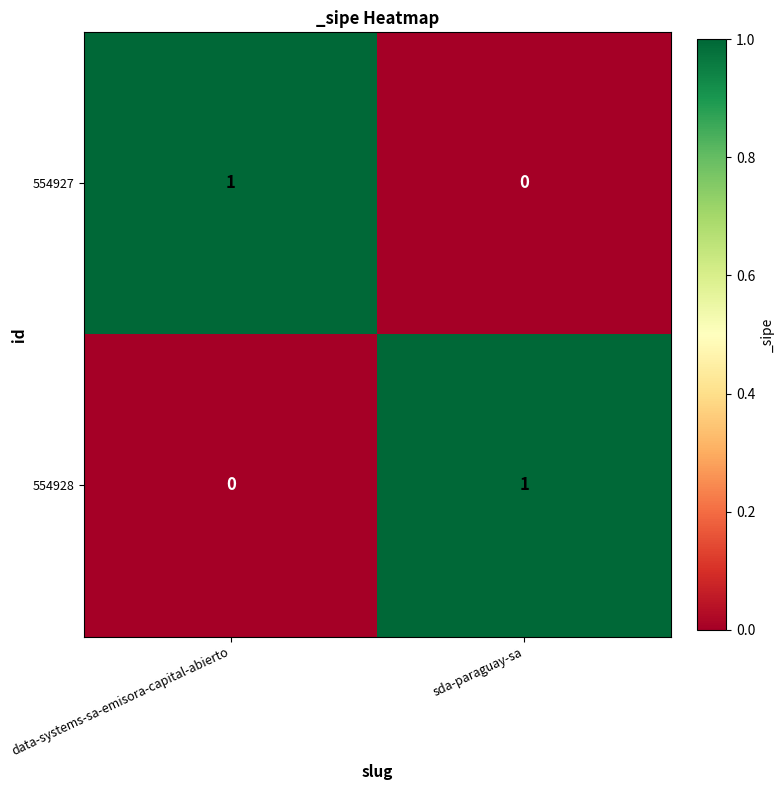

Is it true that 554927 equals 0 at sda-paraguay-sa?

True